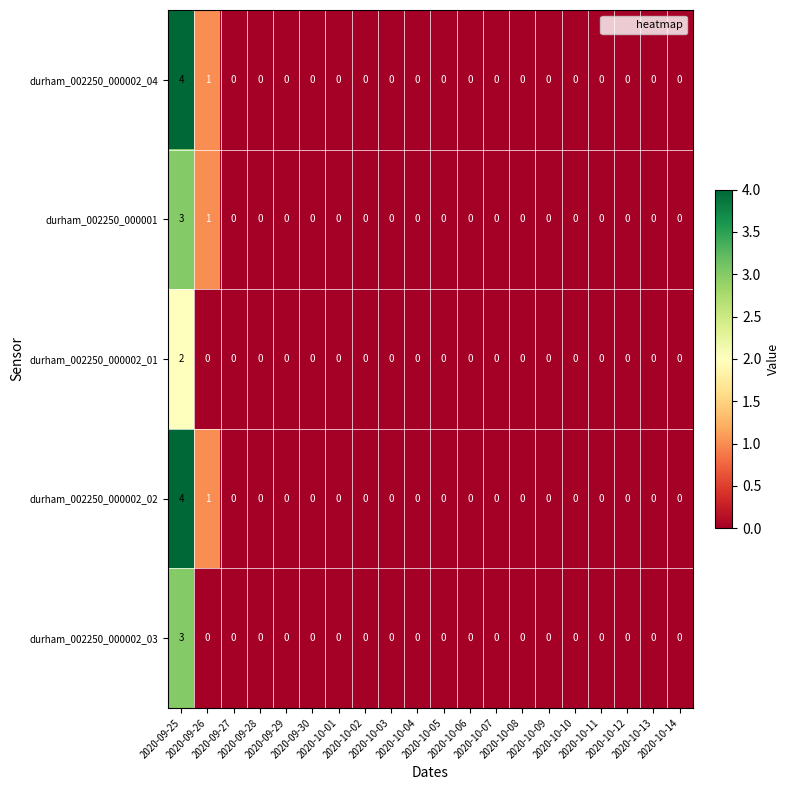

What is the highest value of the durham_002250_000001 series?

3